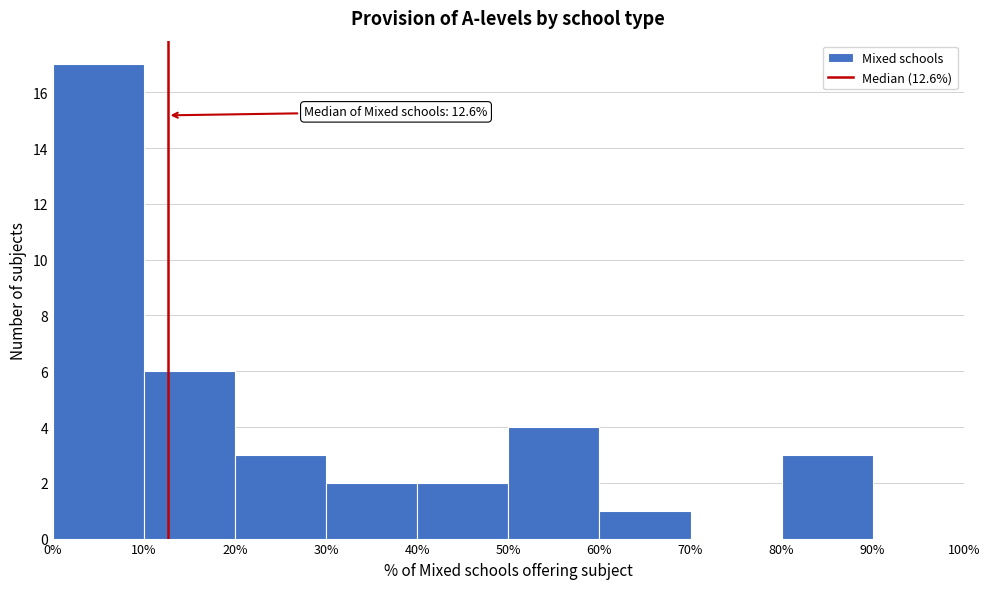

Over which range of the x-axis is the bar tallest?

0% to 10%